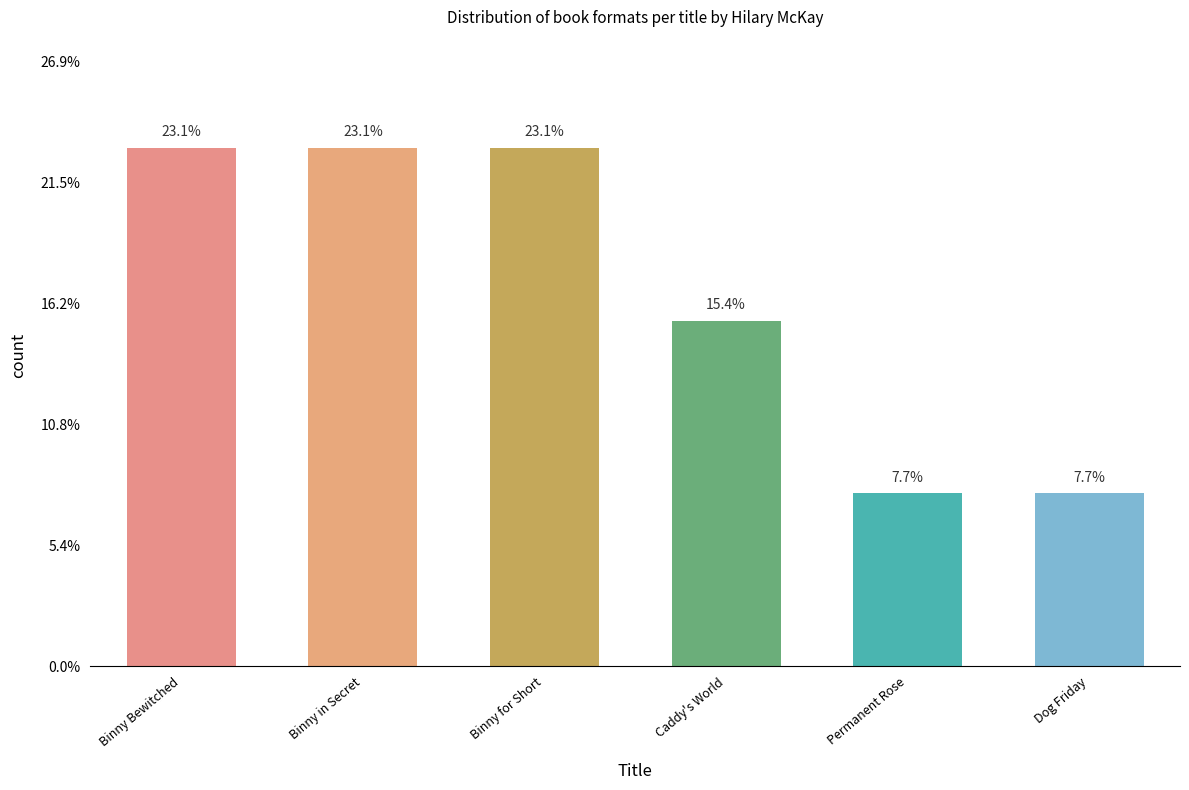

Does the chart contain any negative values?

No